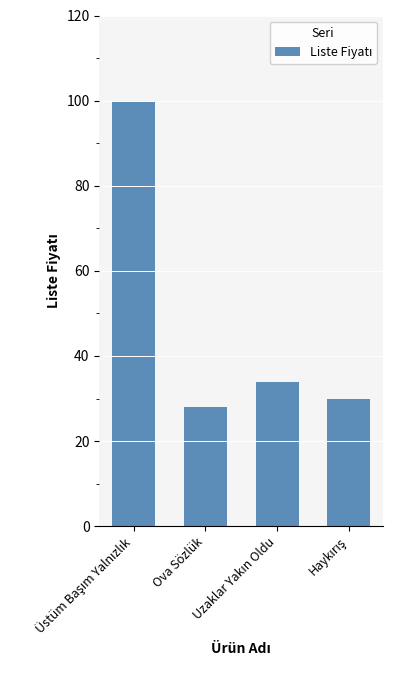

What is the label of the 3rd bar from the right?

Ova Sözlük